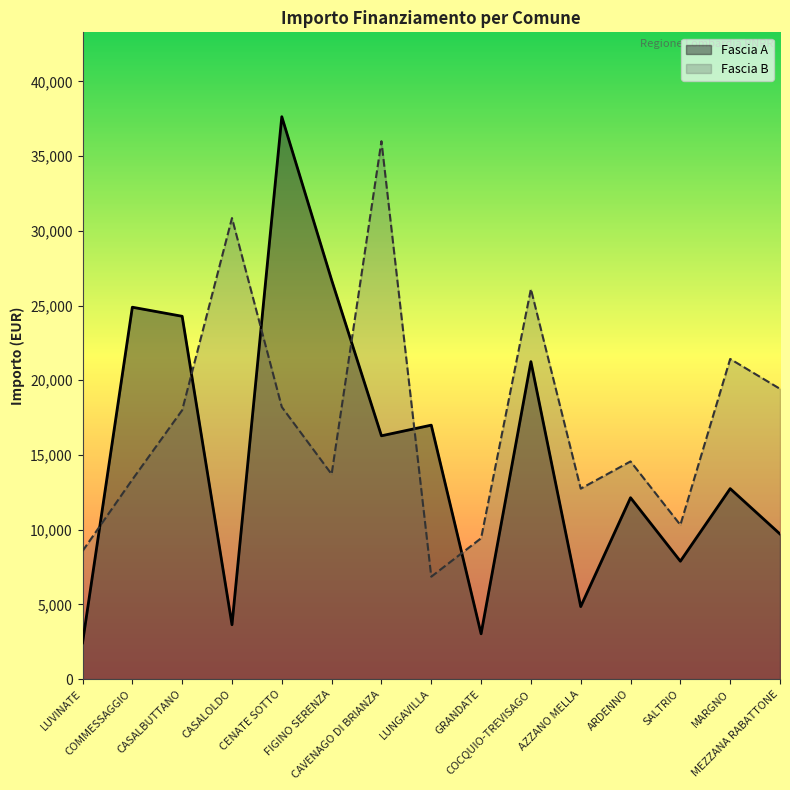

What value does the Fascia A series have at COCQUIO-TREVISAGO, to the nearest 50?

21250